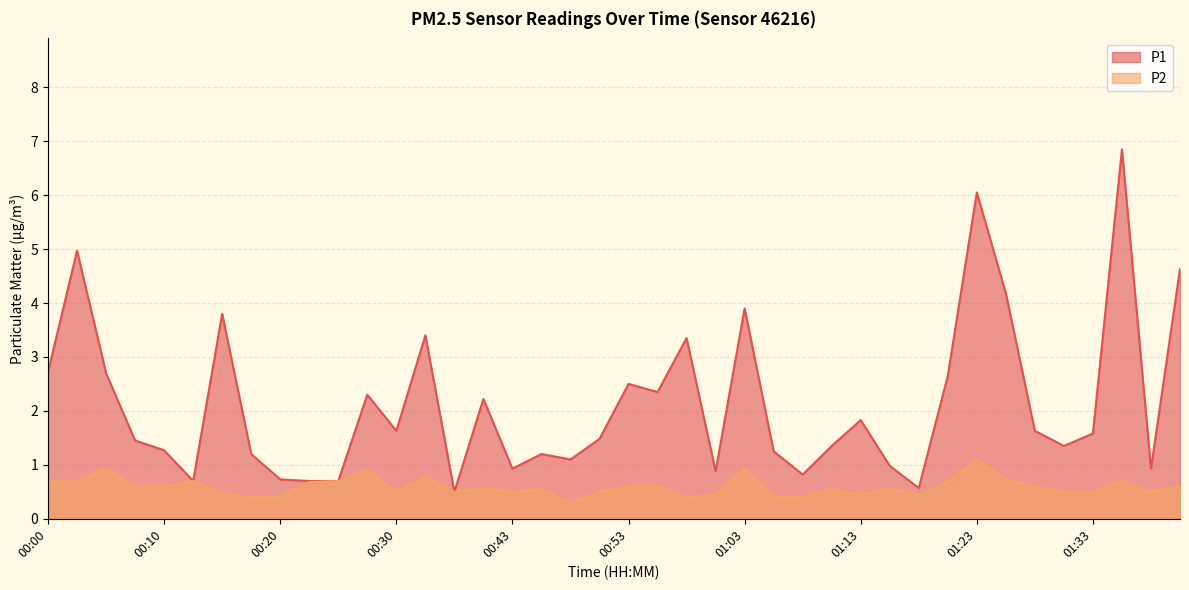

At which label does P1 reach its peak?

01:36